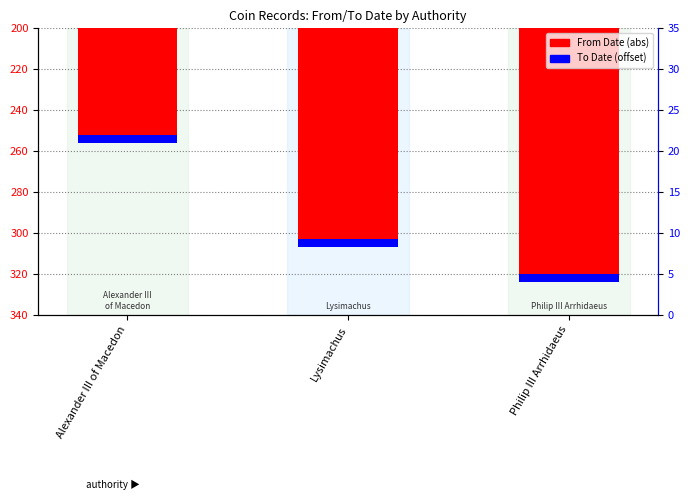

The From Date series shows 76 at Philip III Arrhidaeus. True or false?

False